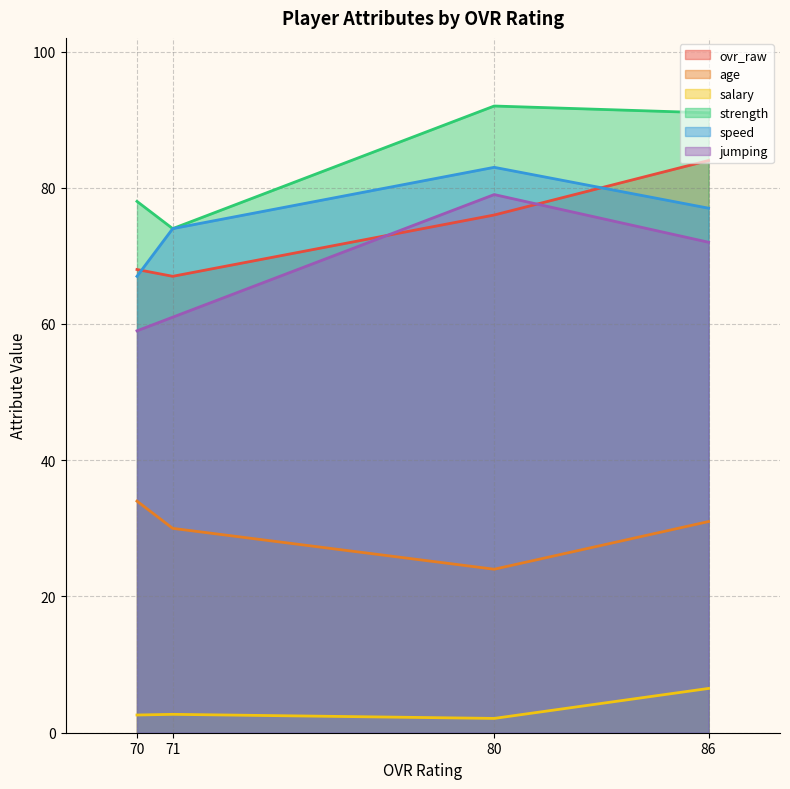

True or false: age and speed intersect in this chart.

False